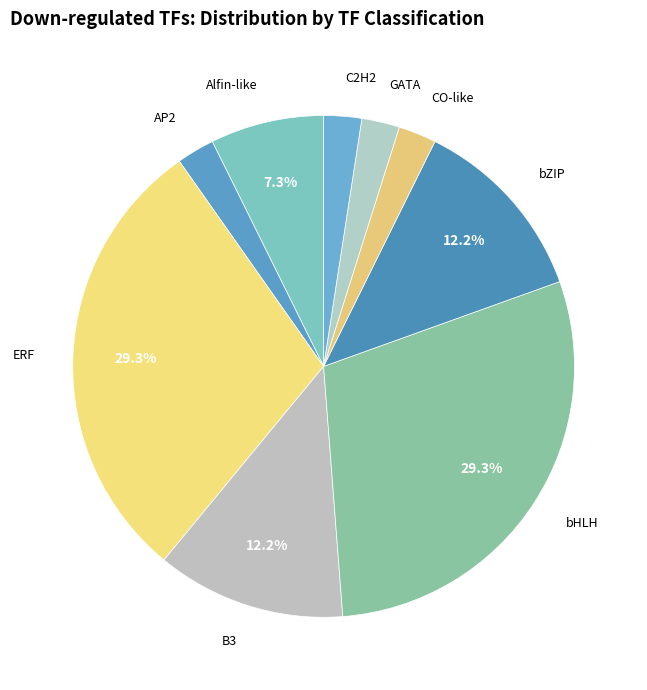

Is bZIP the majority of the pie?

No